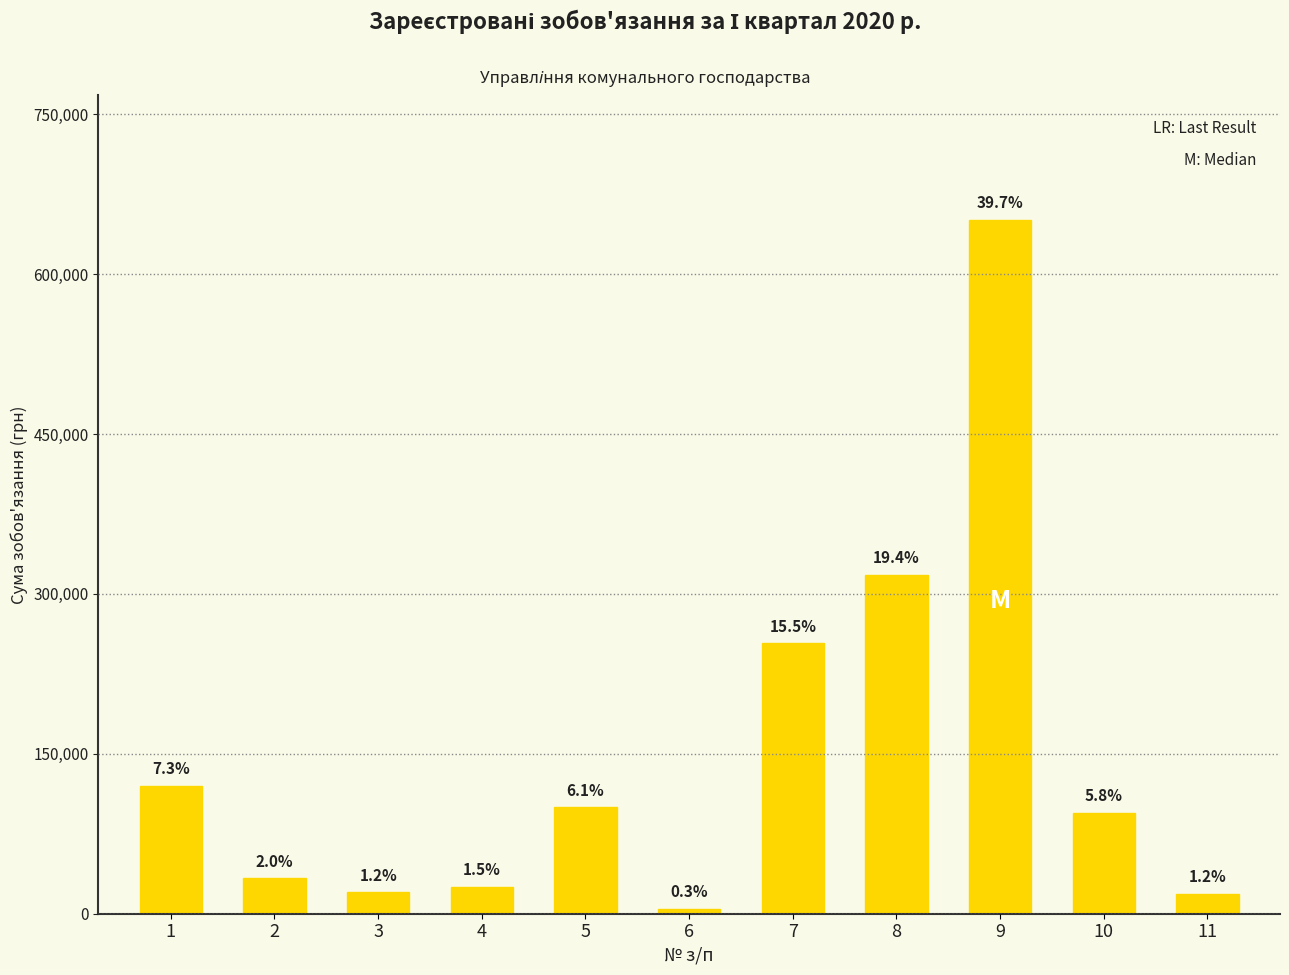

Approximately how many times larger is the value at 11 compared to 7?

0.1